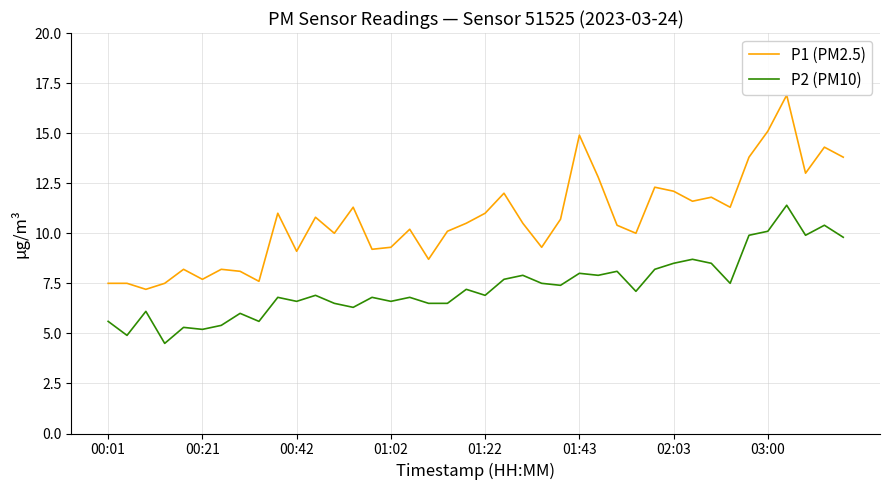

What are all the series names shown in the legend?

P1 (PM2.5), P2 (PM10)